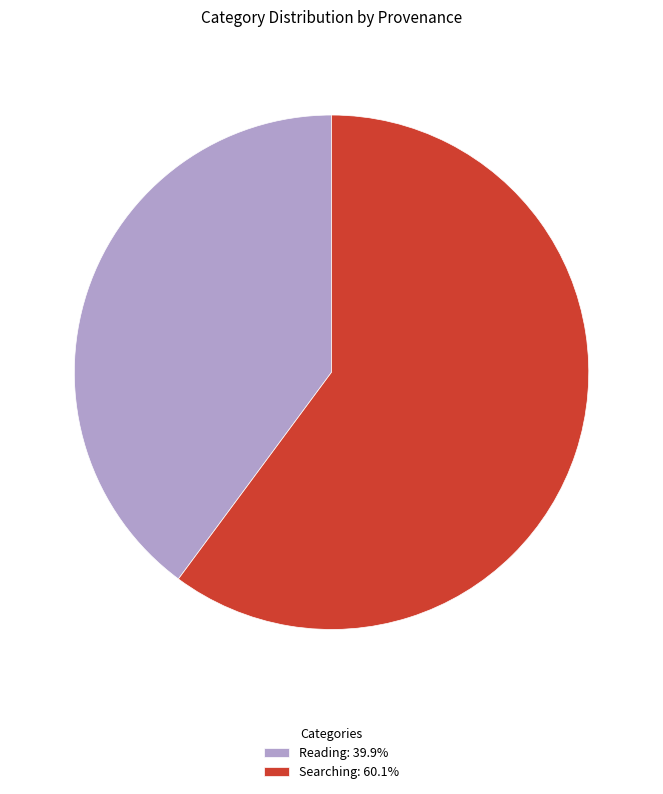

Approximately how many times larger is the value at Searching compared to Reading?

1.5